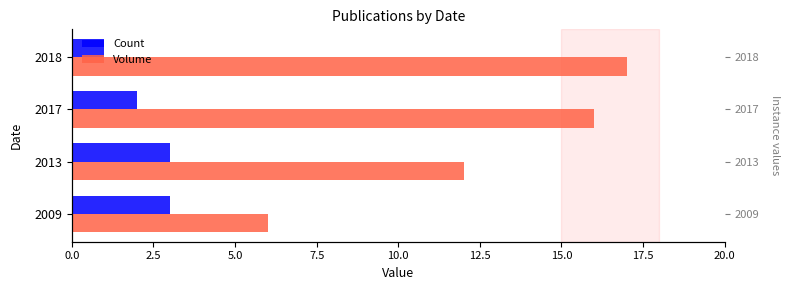

Is it true that Count equals 4 at 2009?

False